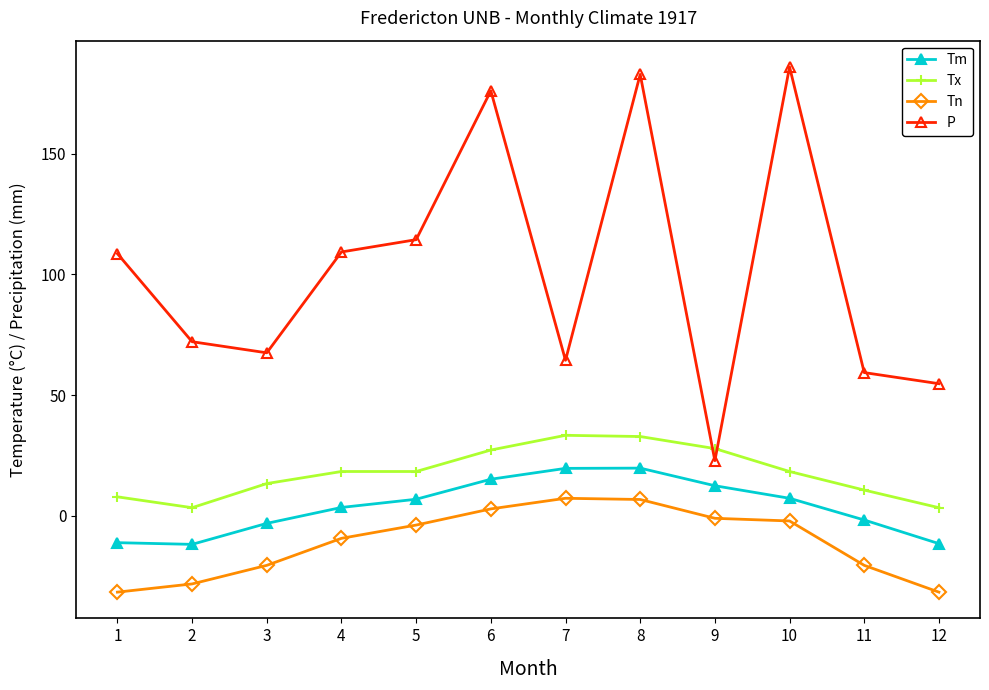

The Tx series shows 32.8 at 8. True or false?

True